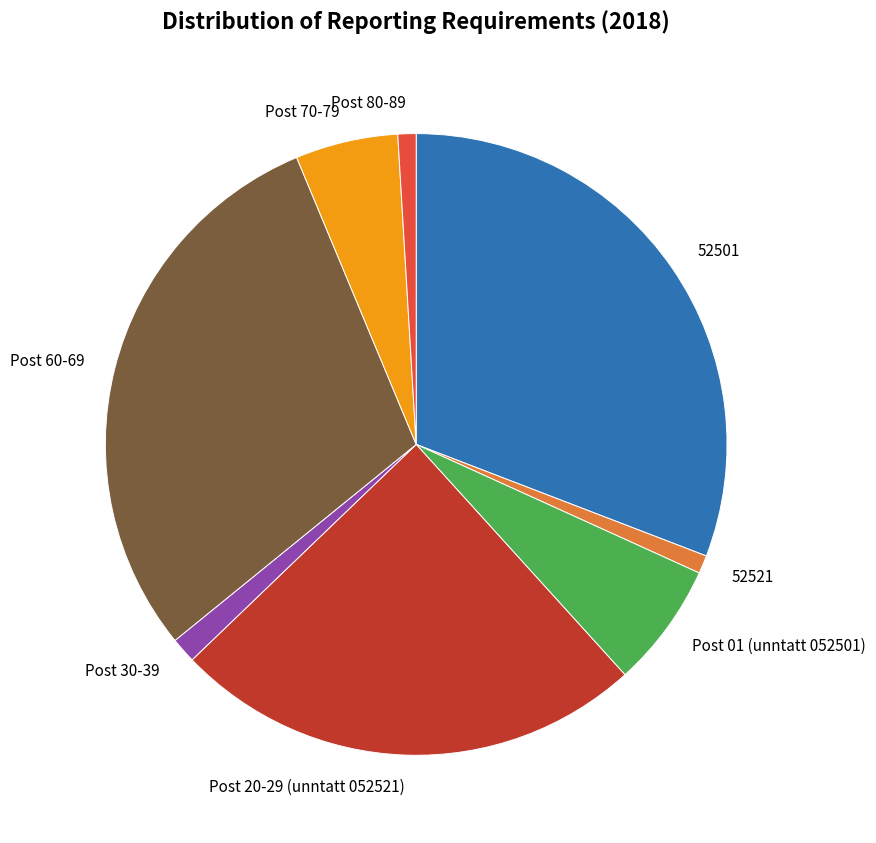

True or false: Post 01 (unntatt 052501) accounts for 6% of the total.

True